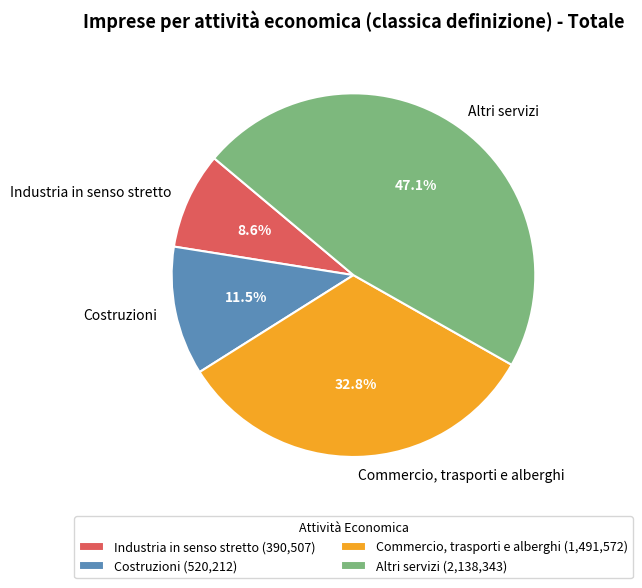

To the nearest percent, what is the difference between the Industria in senso stretto and Commercio, trasporti e alberghi slice percentages?

24%